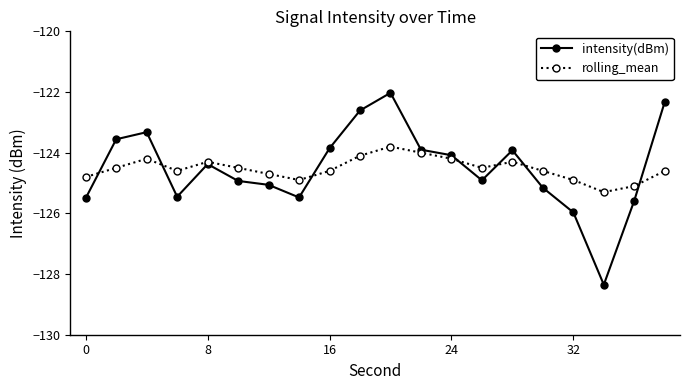

What is the value of the rolling_mean point at the 16th from the left?

-124.6